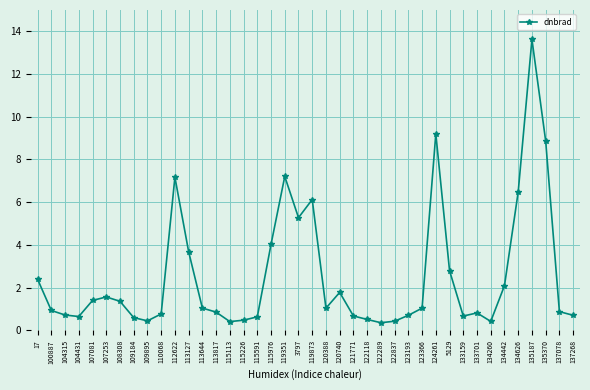

How many lines are shown in the chart?

1